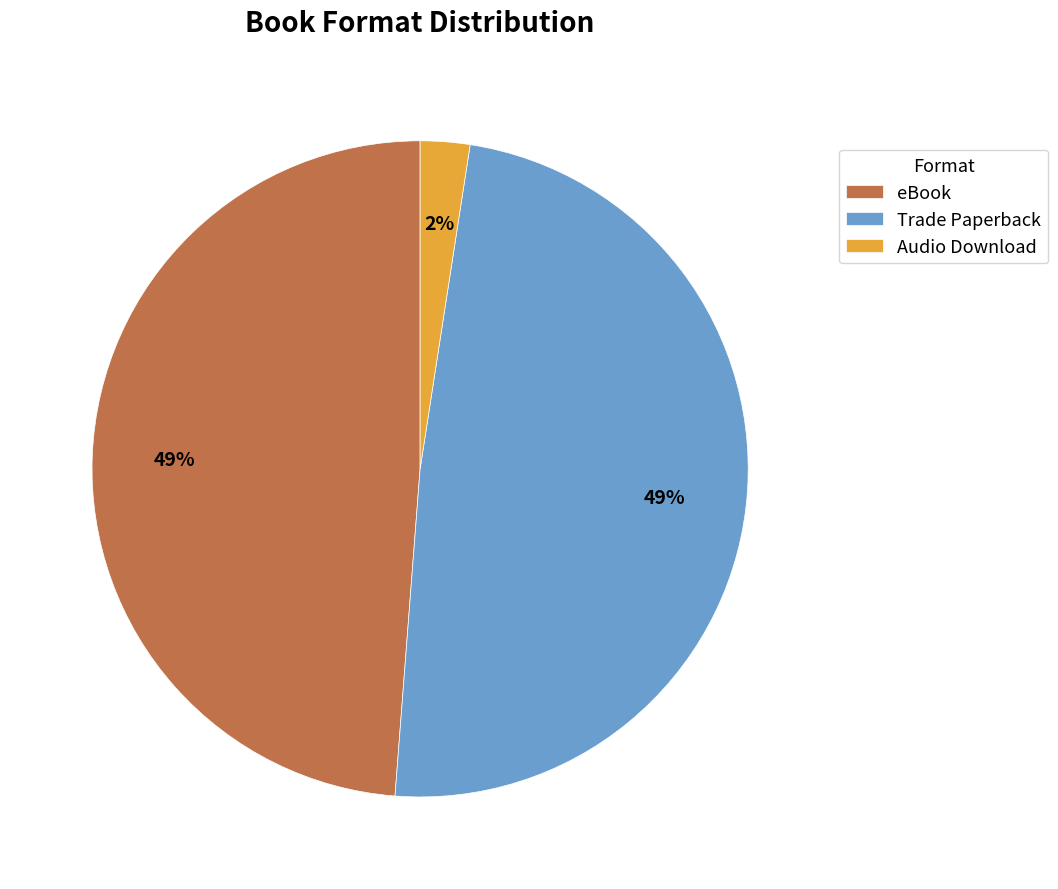

Is eBook the majority of the pie?

No